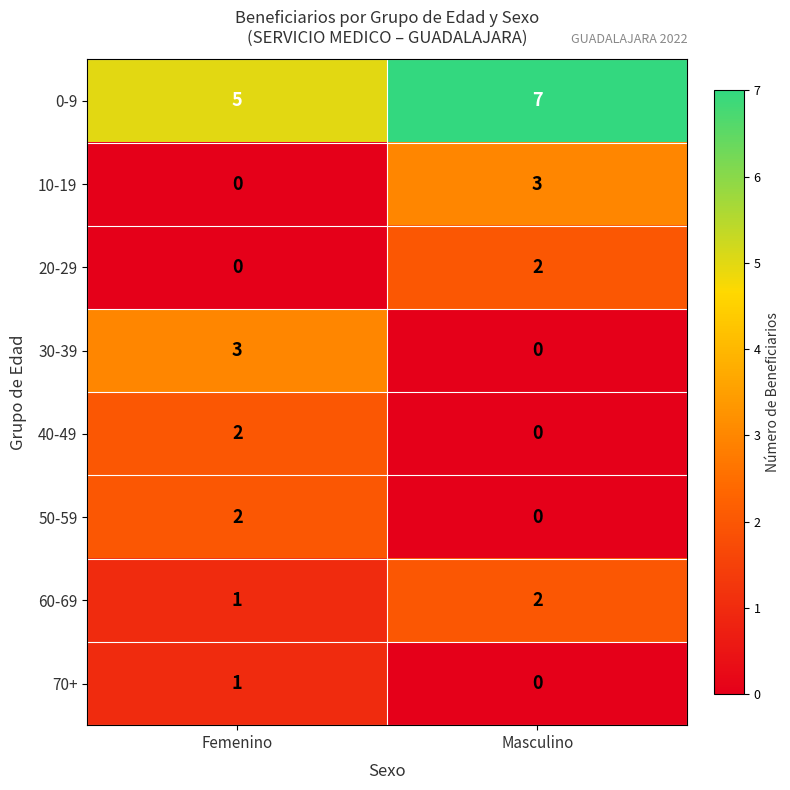

What value does the 10-19 series have at Masculino?

3